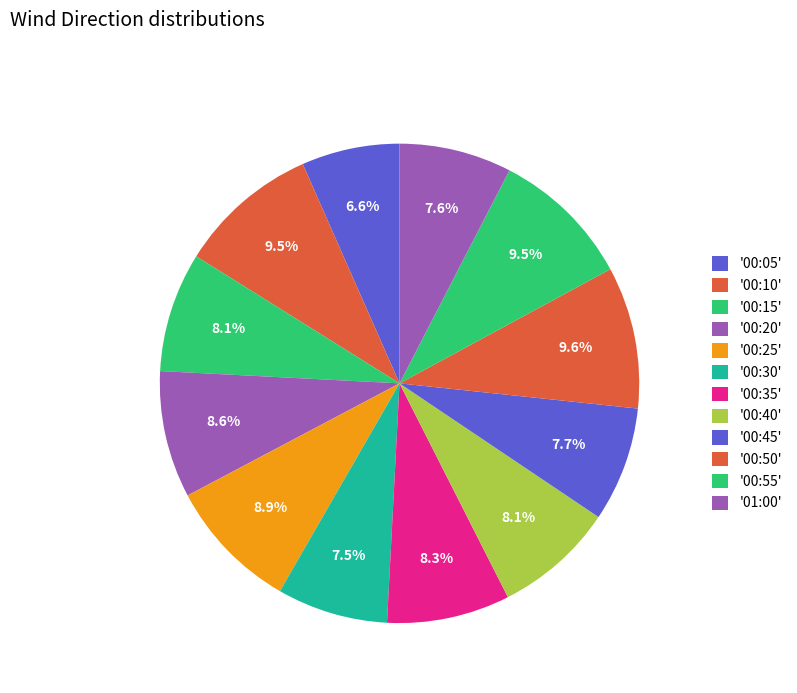

Count the number of slices in the pie.

12